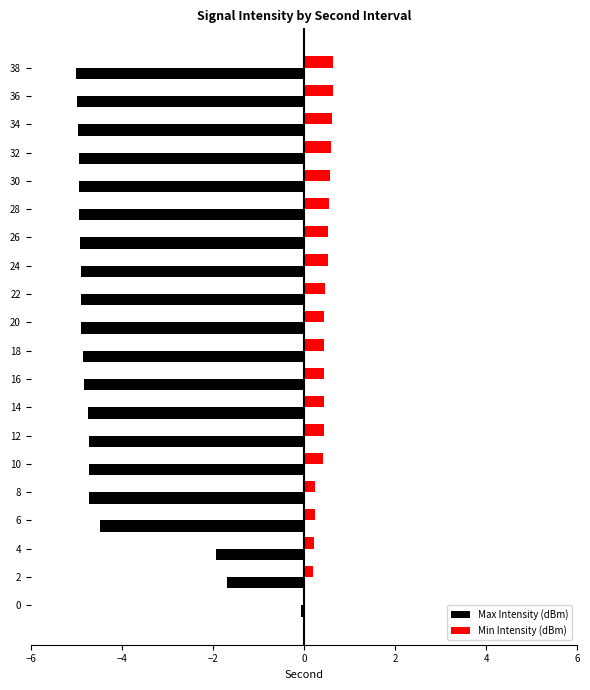

What is the greatest value displayed?

0.6